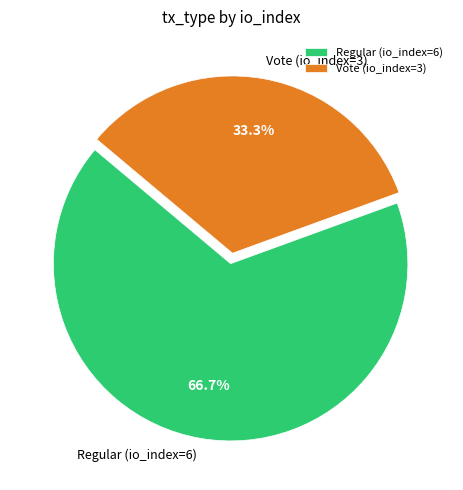

Rank the categories by value from highest to lowest.

Regular (io_index=6), Vote (io_index=3)